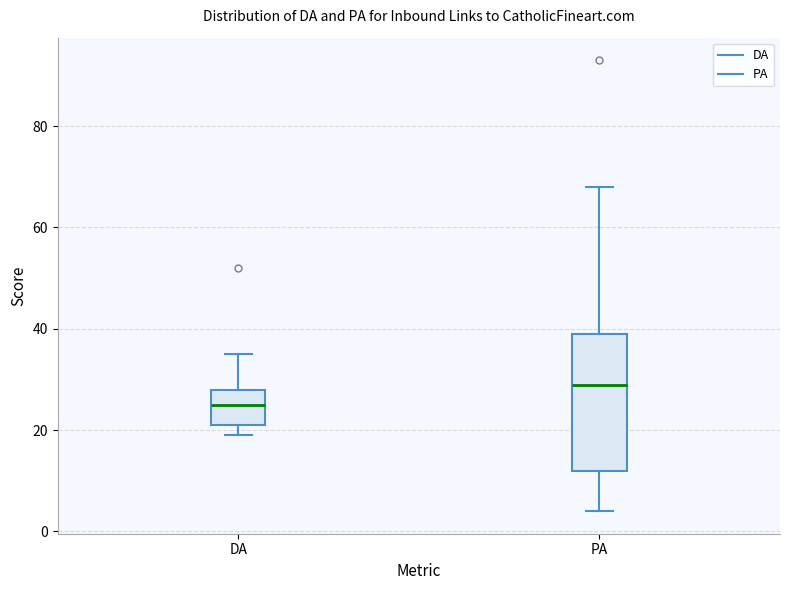

Where is the upper edge of the box for PA on the y-axis? The values are not printed on the chart, so give them approximately, as read against the axis.

40